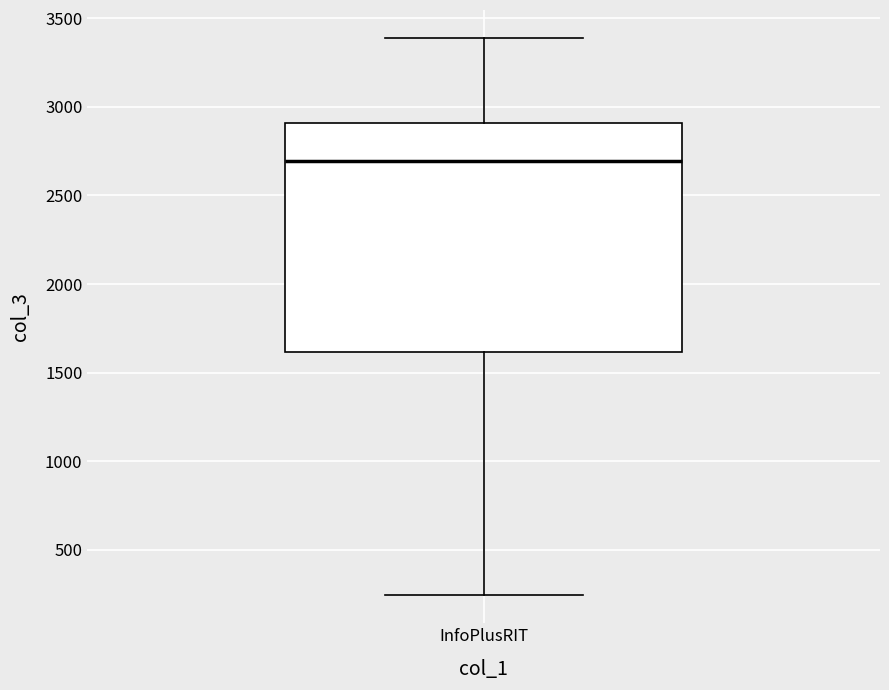

Where does the median line of the box for InfoPlusRIT sit on the y-axis? The values are not printed on the chart, so give them approximately, as read against the axis.

2700